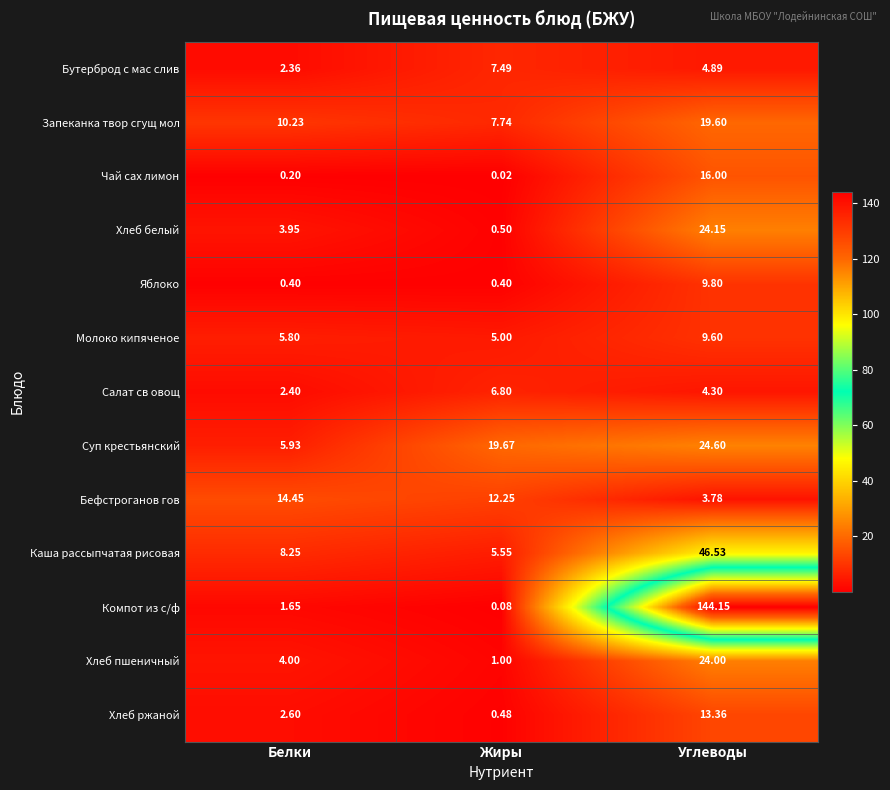

Is the value of Запеканка твор сгущ мол at Белки greater than the value of Салат св овощ at Белки?

Yes